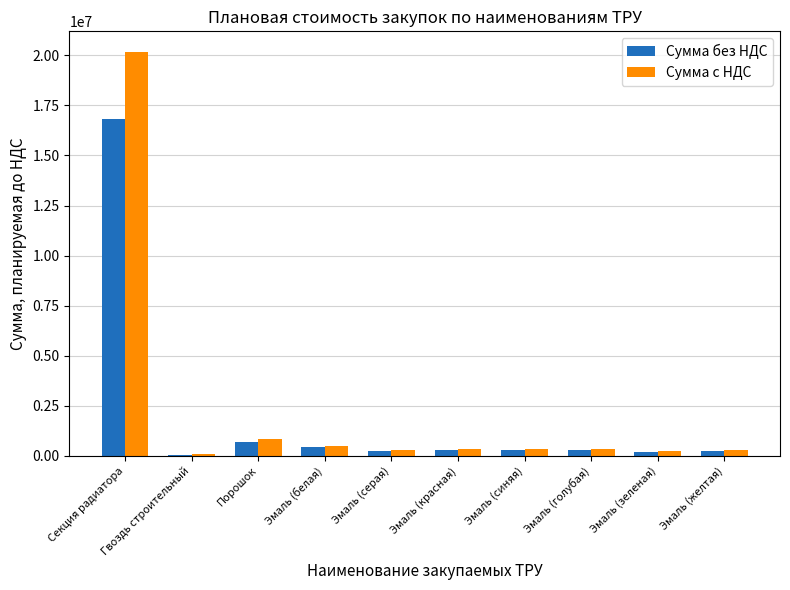

How many values in the Сумма с НДС series exceed 346105?

5